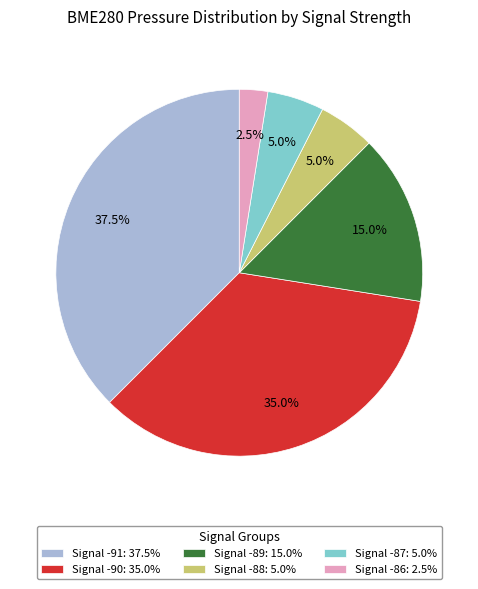

Does any single category account for the majority?

No